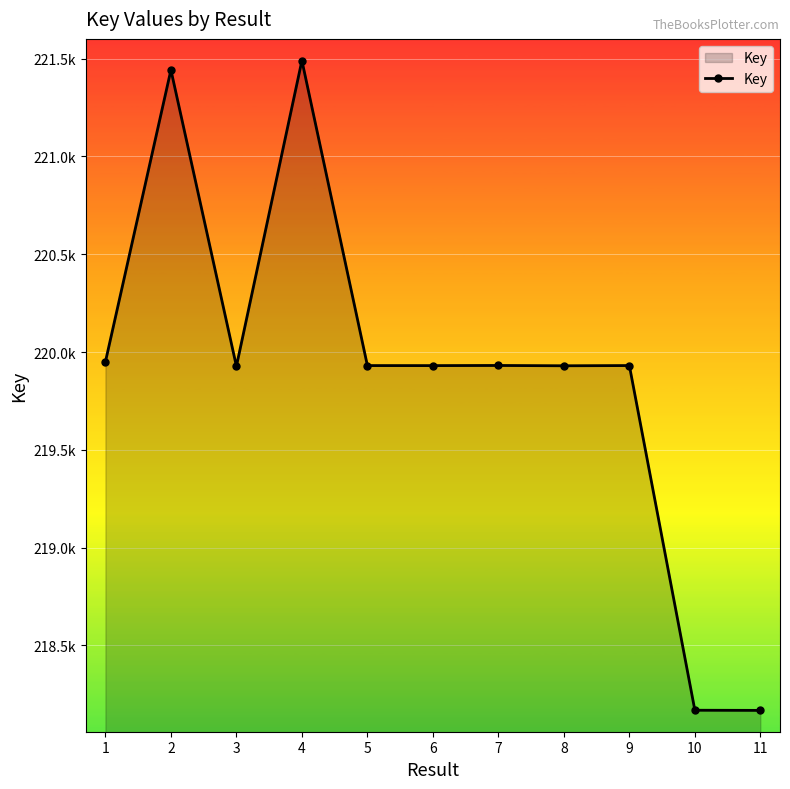

Between 5 and 3, which is larger?

5